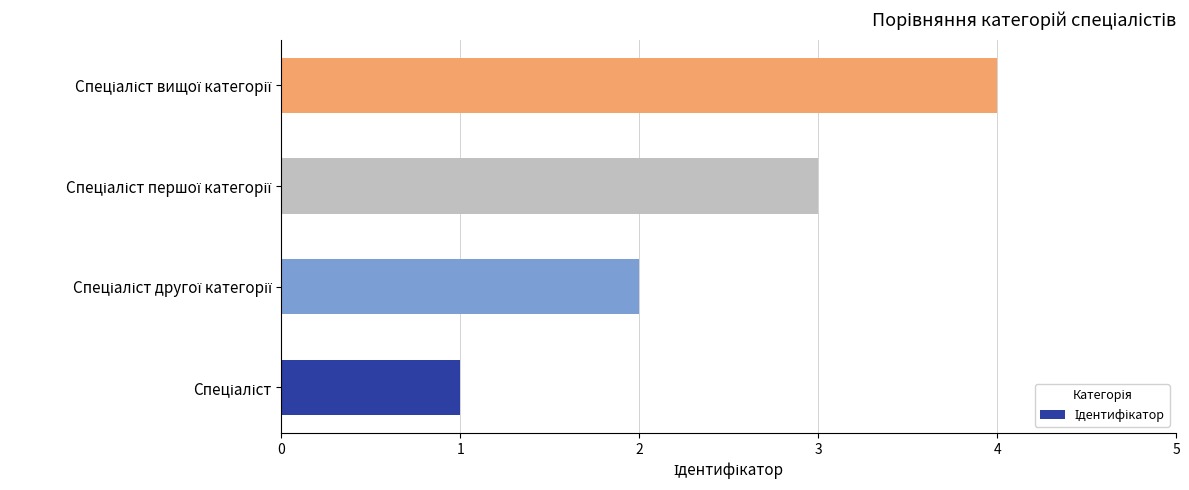

What is the difference between the maximum and second lowest values?

2